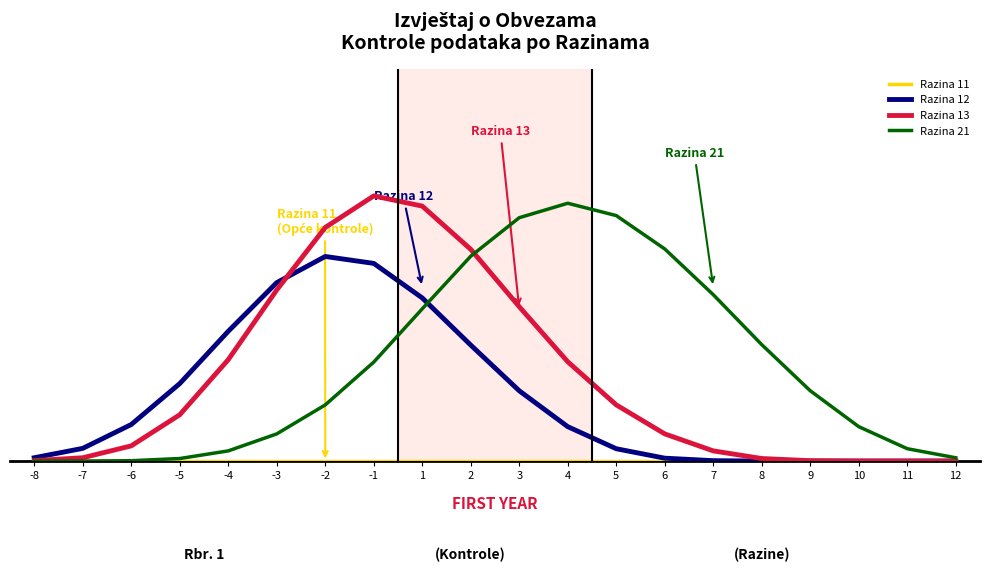

How many interior local peaks does the Razina 13 series have?

1